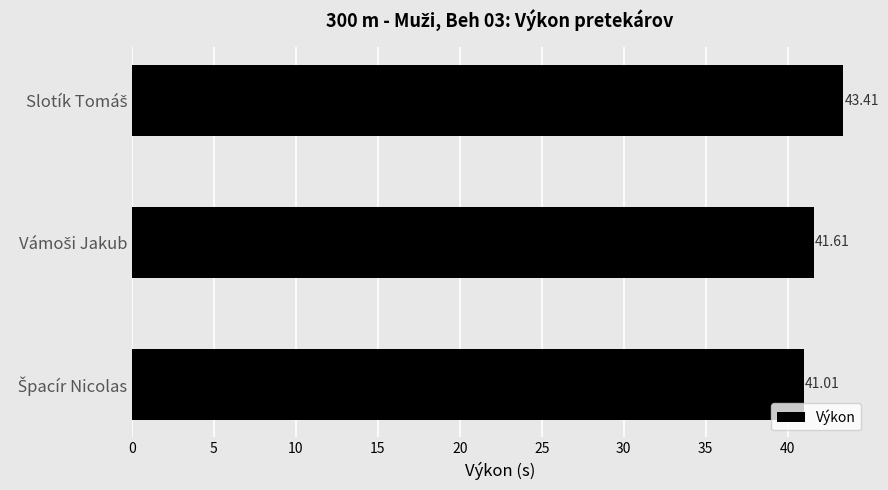

What is the average value?

42.0